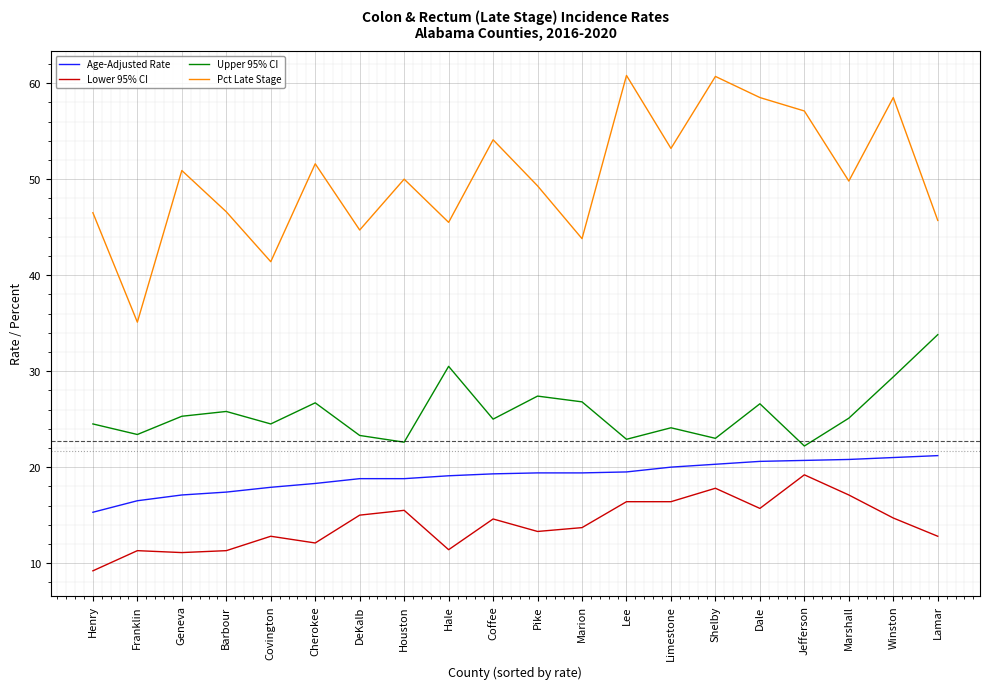

True or false: Upper 95% CI and Lower 95% CI cross at least once.

False